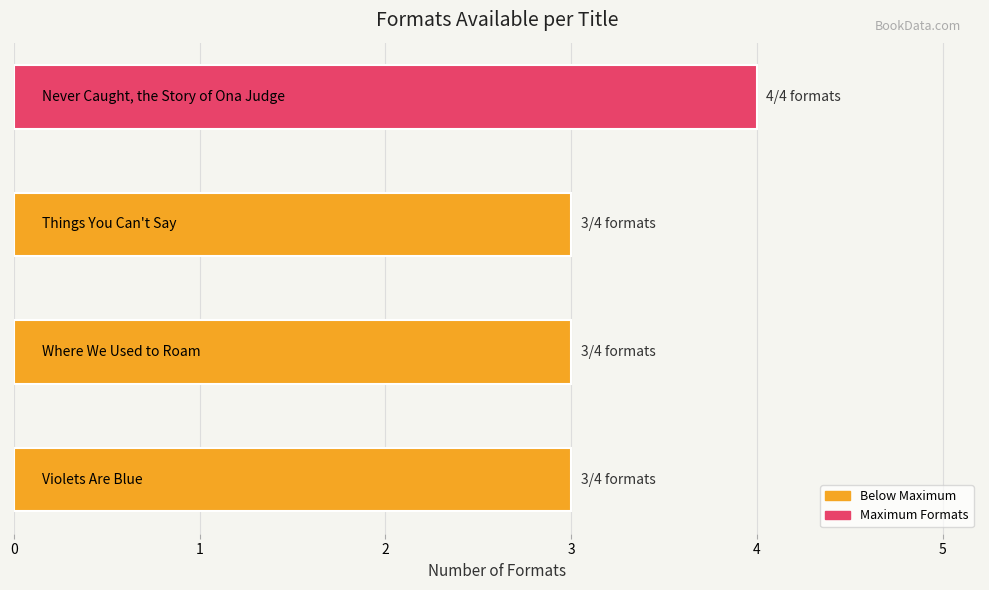

What position from the left is Violets Are Blue?

1